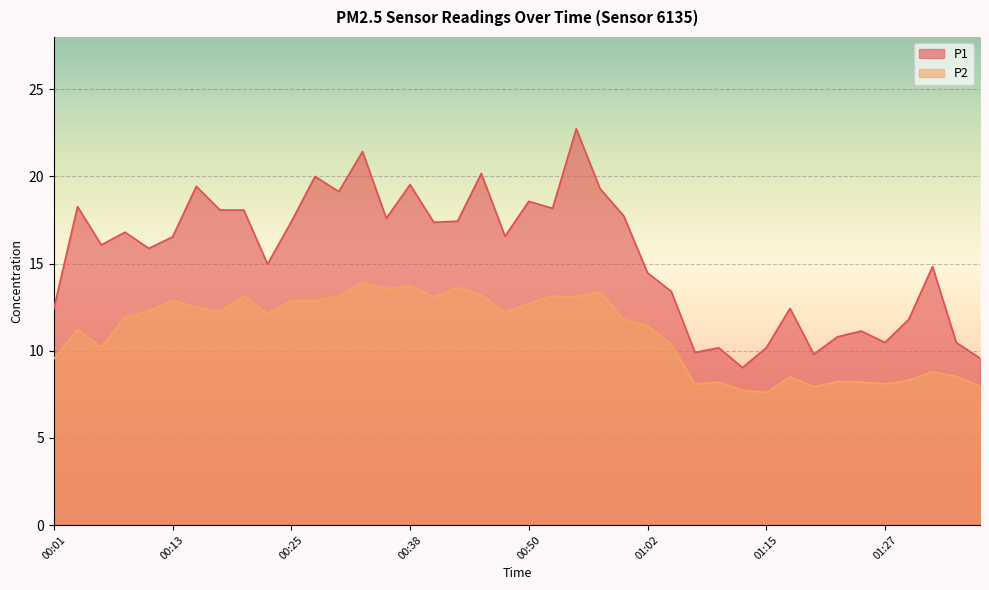

What is the sum of all P2 values?

442.3